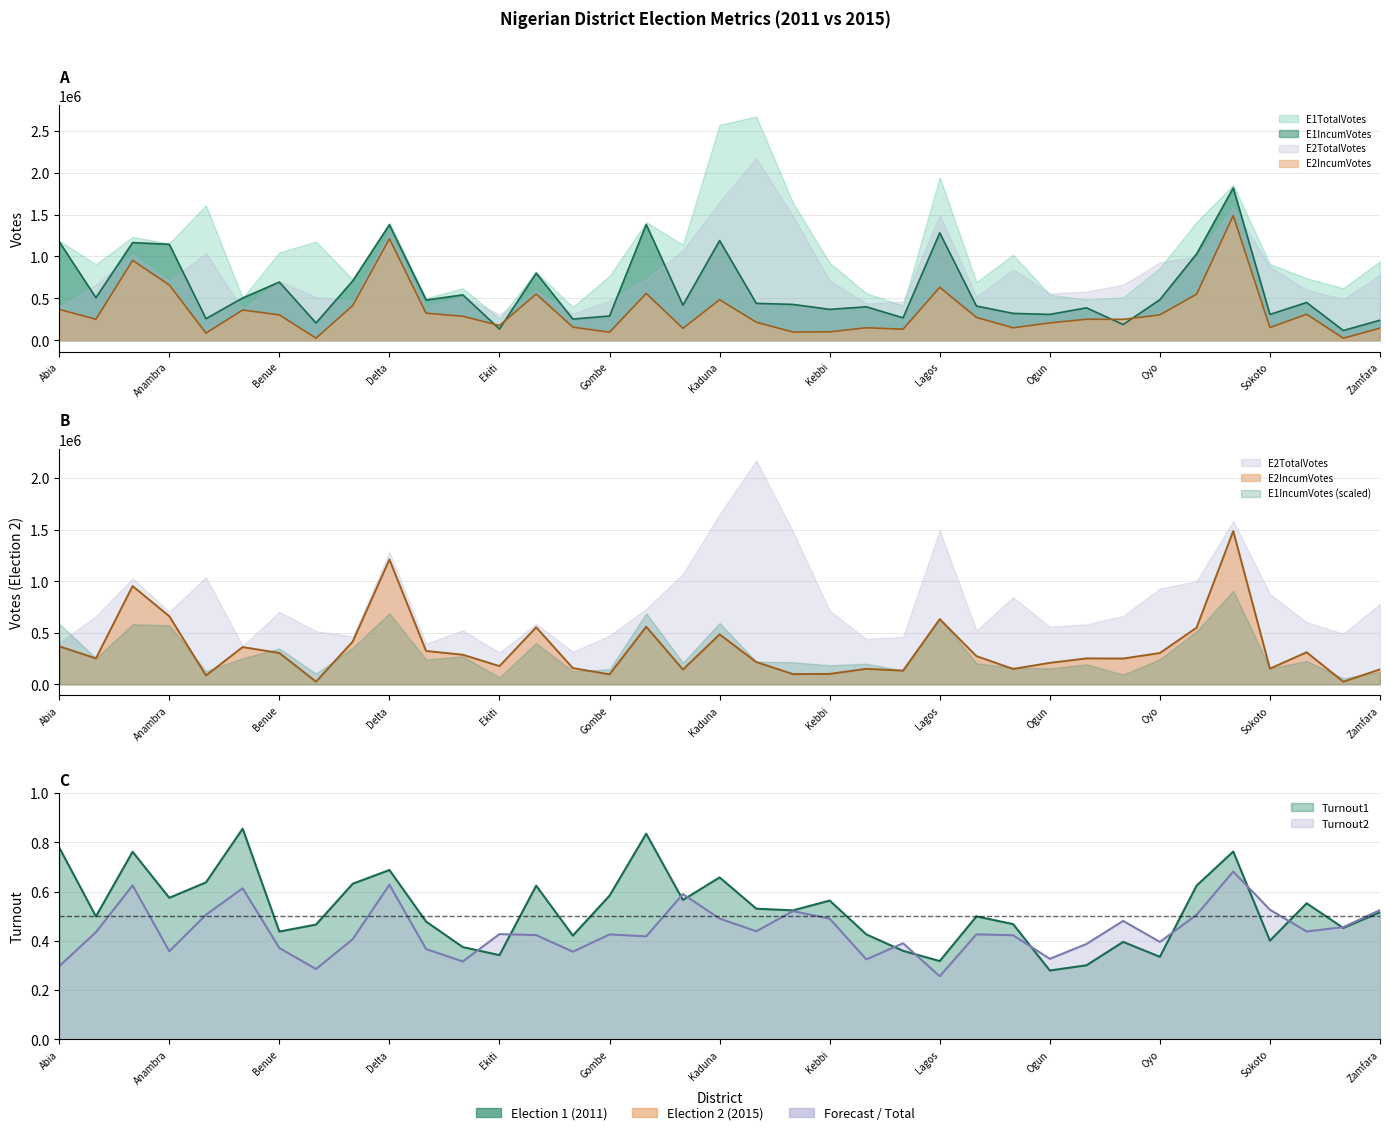

Does the chart display data point markers on the line(s)?

No